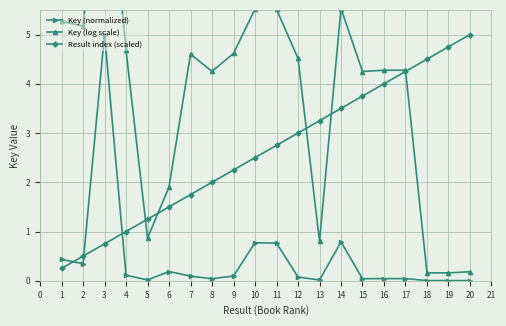

True or false: Result index (scaled) and Key (normalized) cross at least once.

True